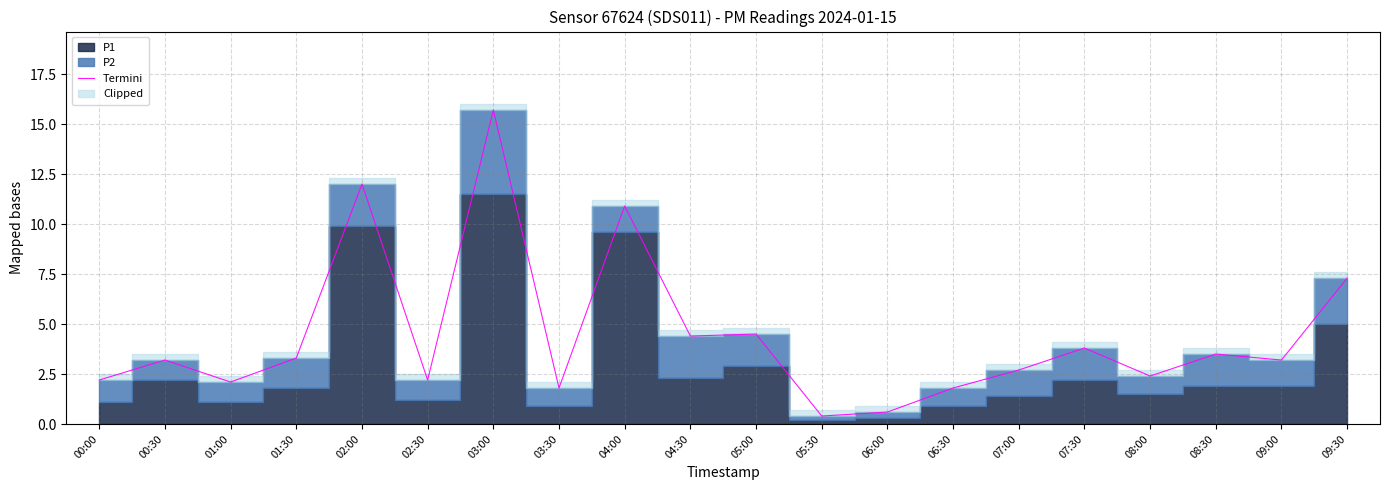

What is the smallest value displayed?

0.4